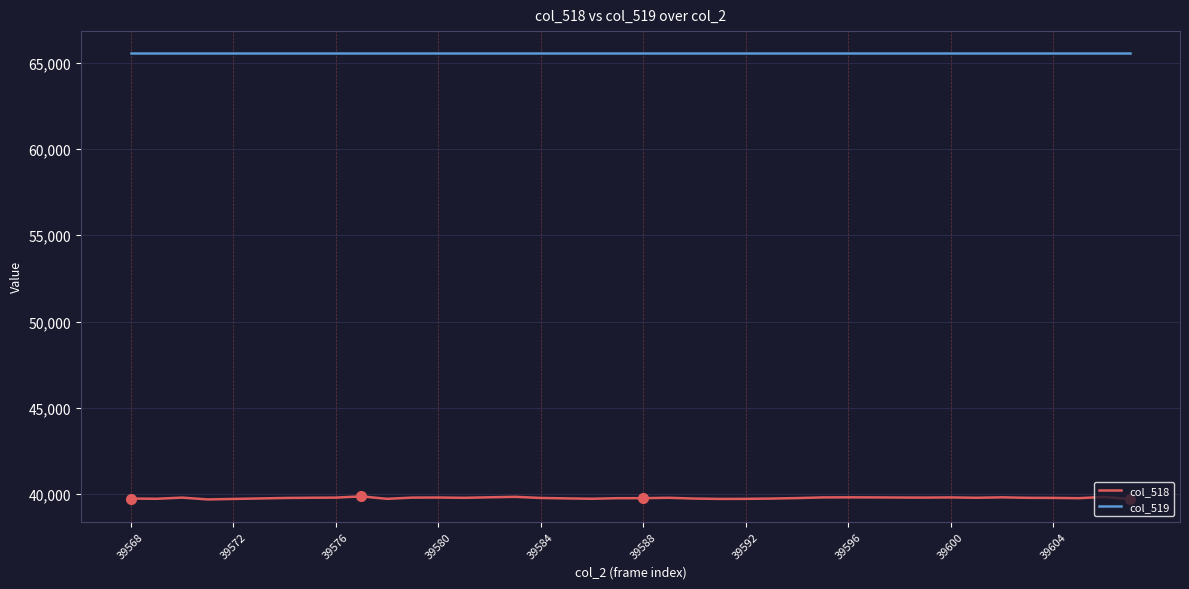

How many series are shown in this chart?

2